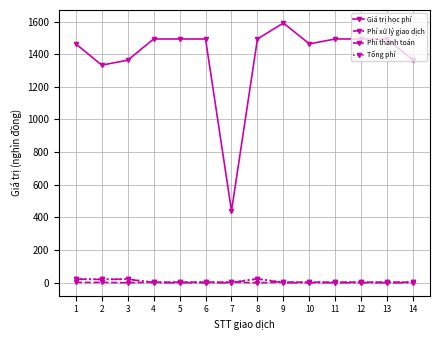

The Phí thanh toán series shows 21.9 at 1. True or false?

True